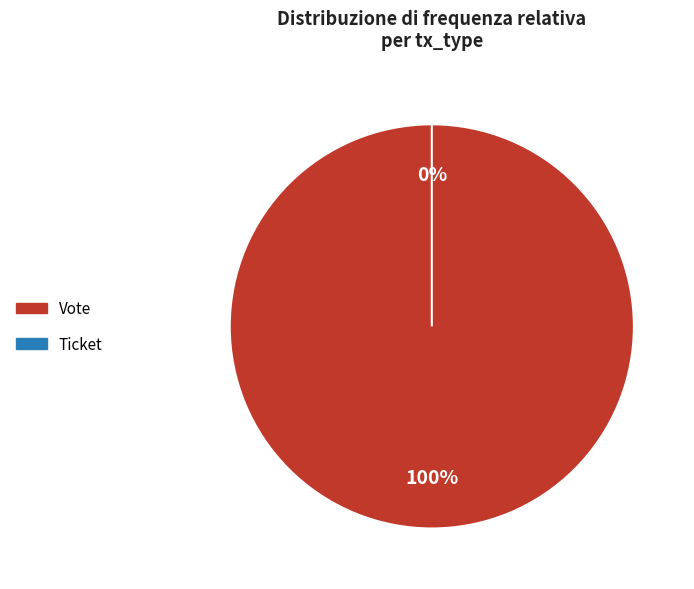

Which slice represents more than half of the pie?

Vote